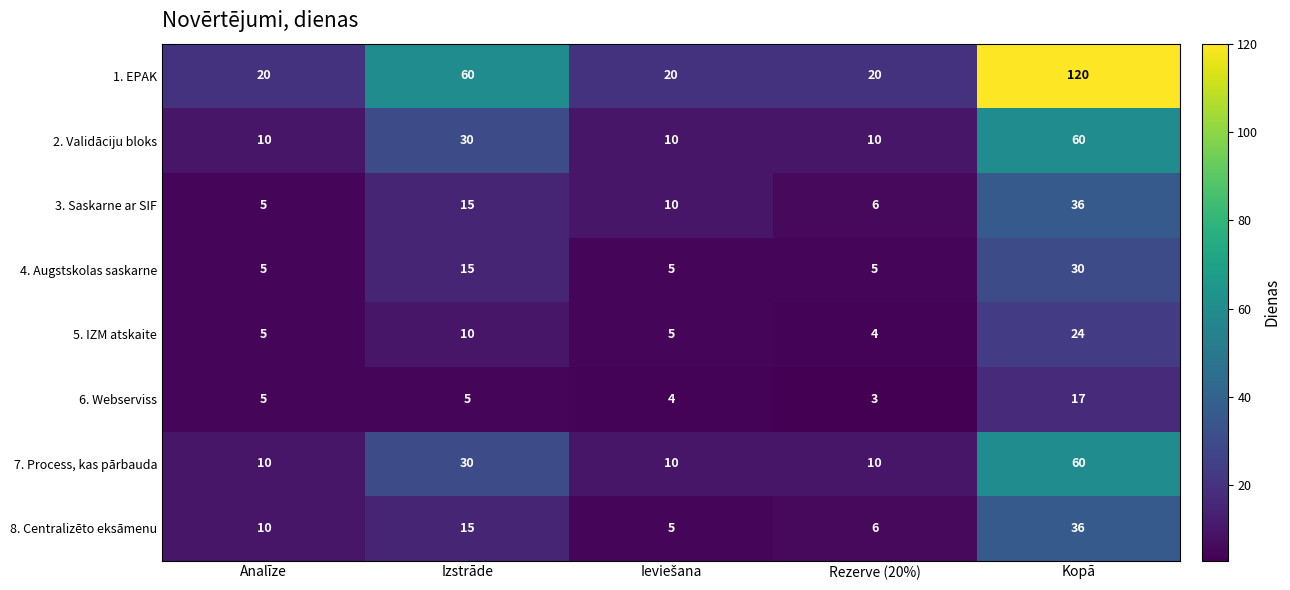

Which series has the largest total across all categories?

1. EPAK